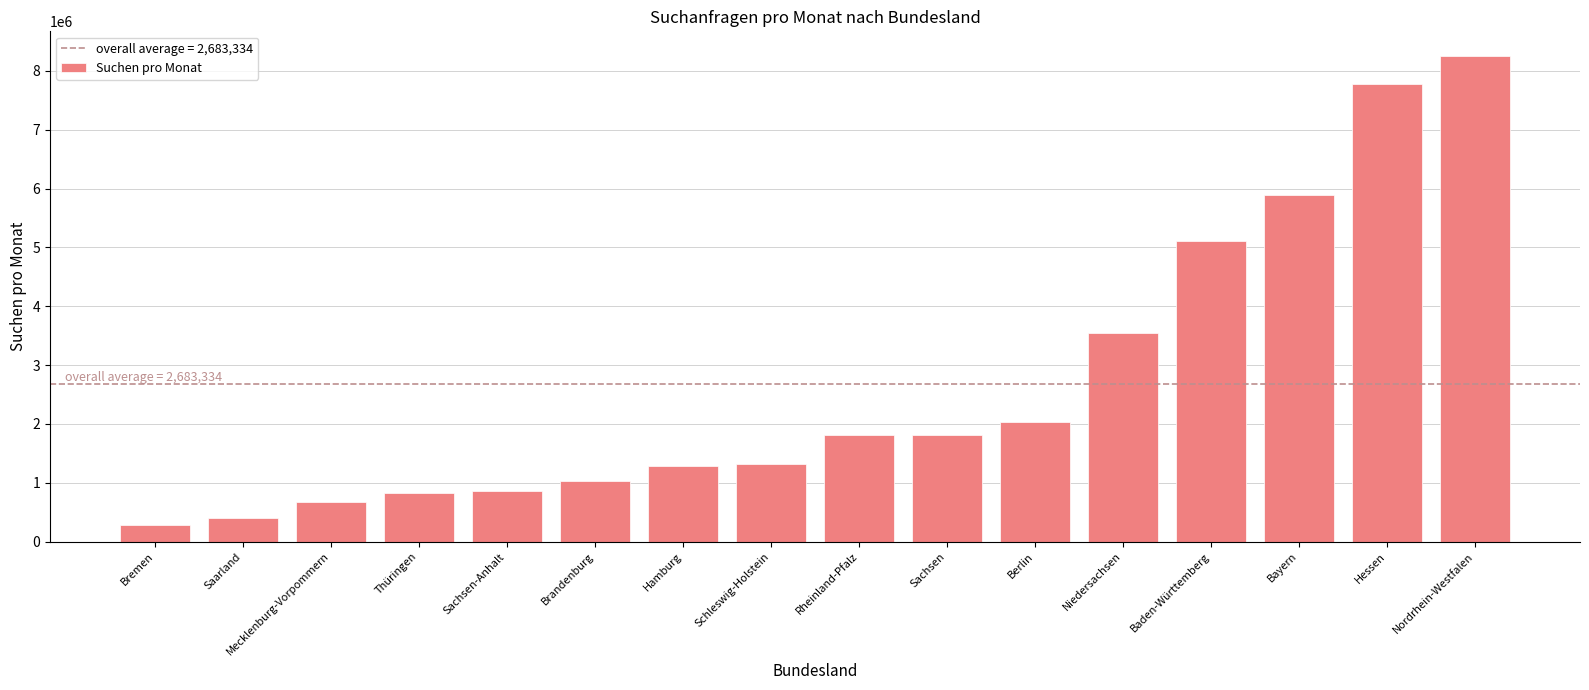

Is it true that the value at Thüringen is 832240?

True